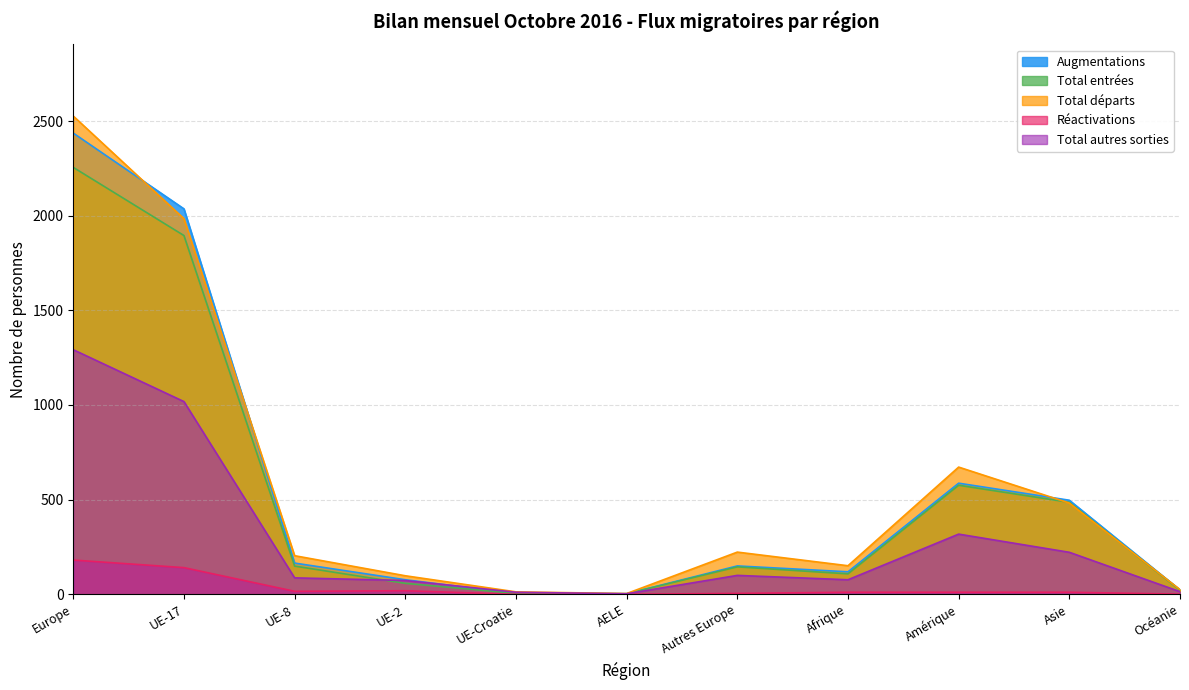

Is it true that Total autres sorties equals 73 at UE-2?

True